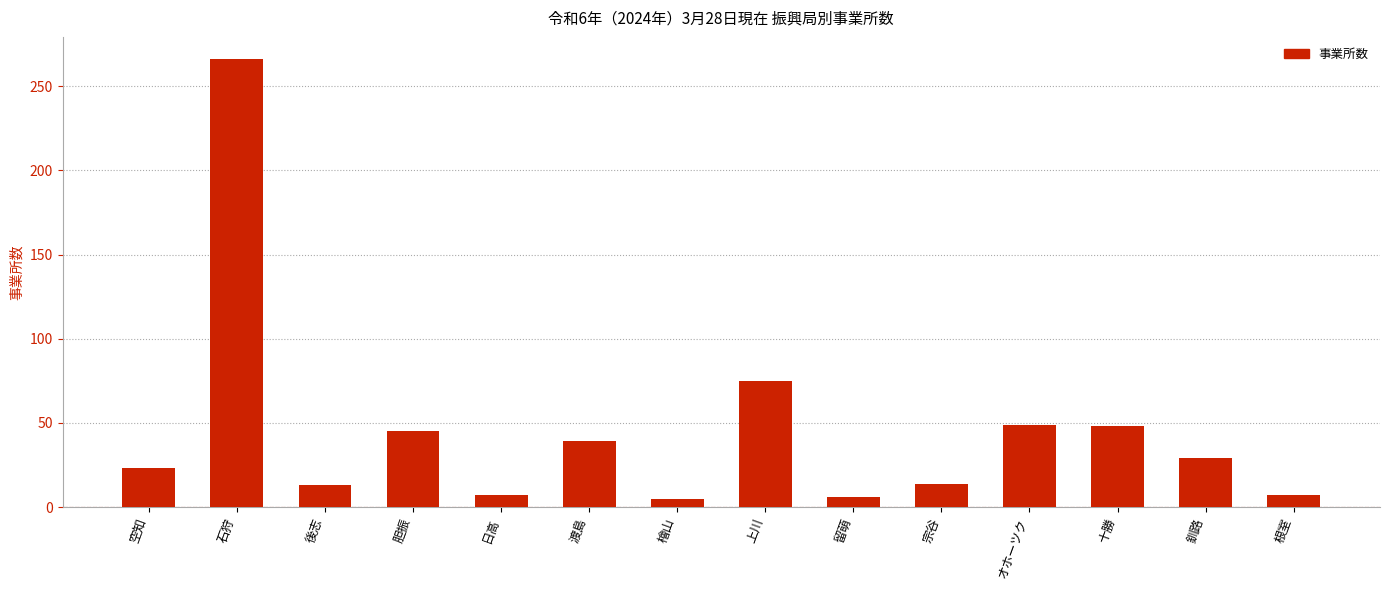

Read the value at 宗谷.

14